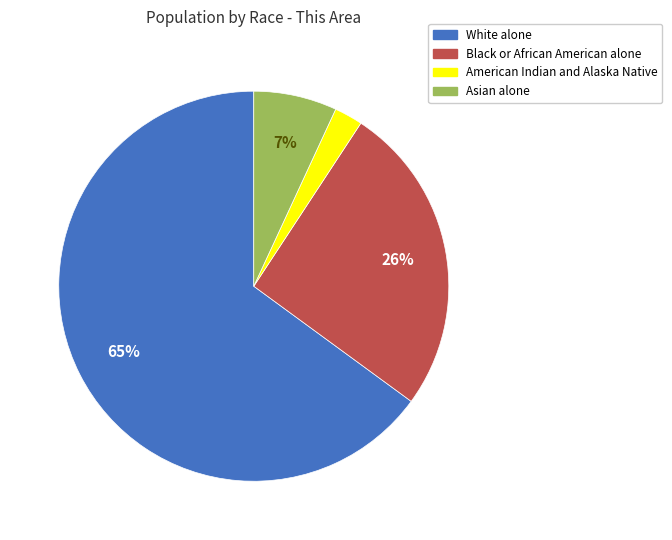

True or false: American Indian and Alaska Native accounts for 2% of the total.

True